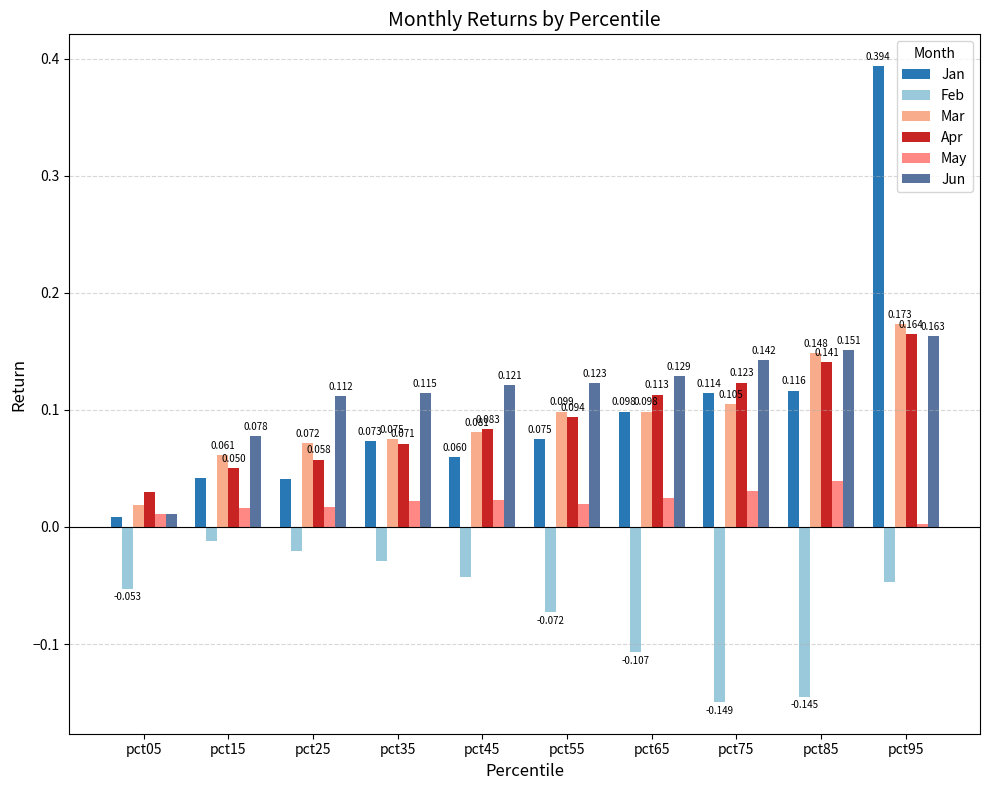

At which label does Jan reach its peak?

pct95